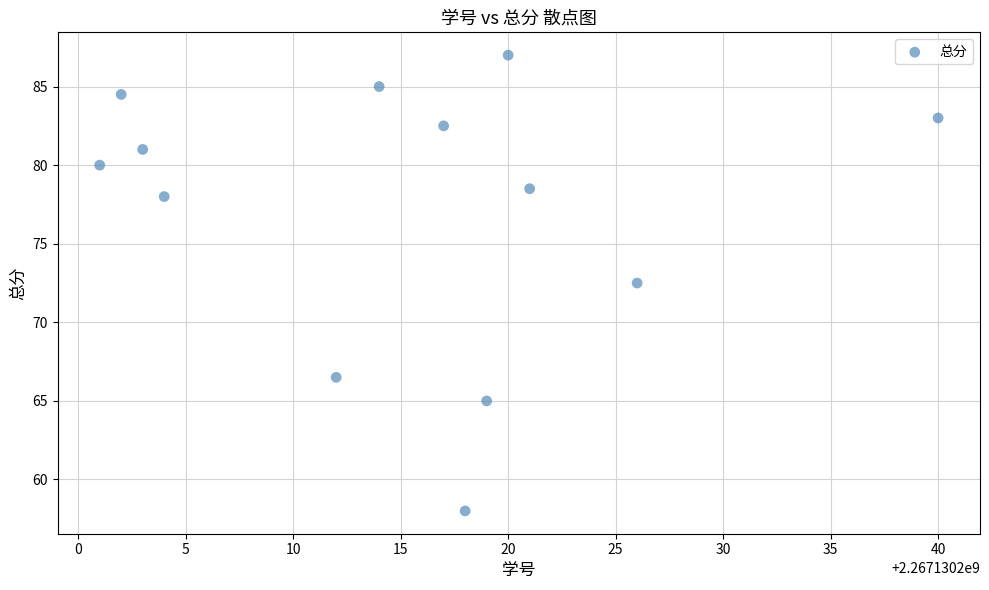

What Y value in the scatter plot is closest to 72?

72.5